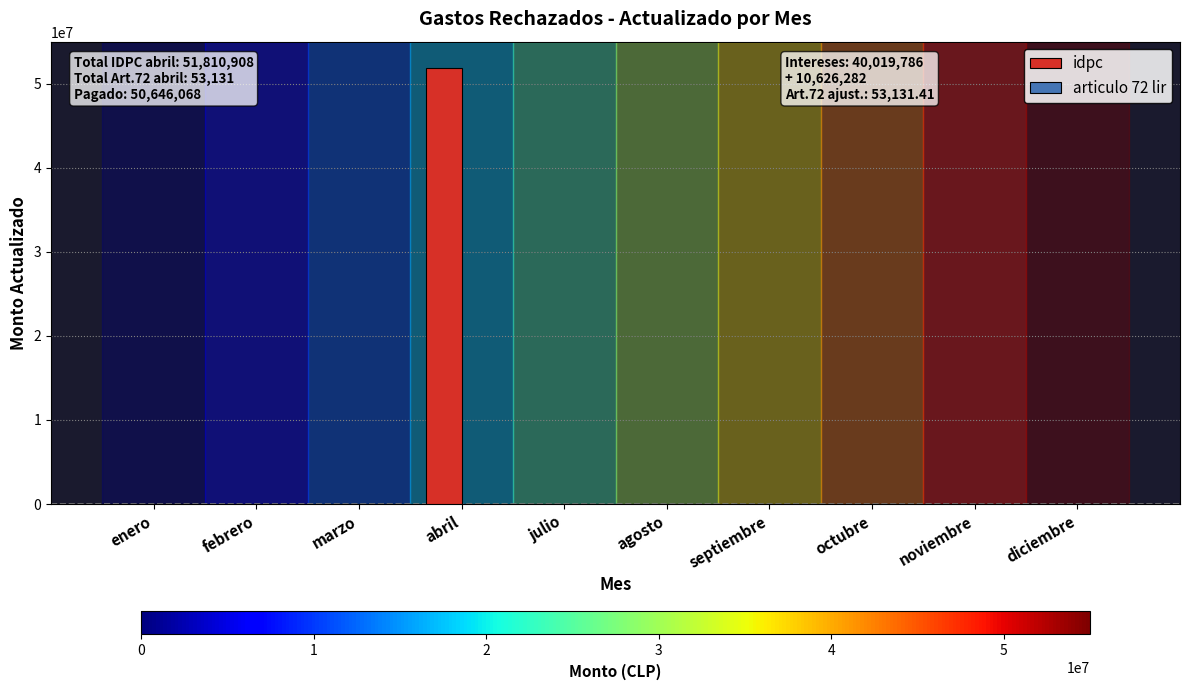

At which category is the sum across all series the highest?

abril